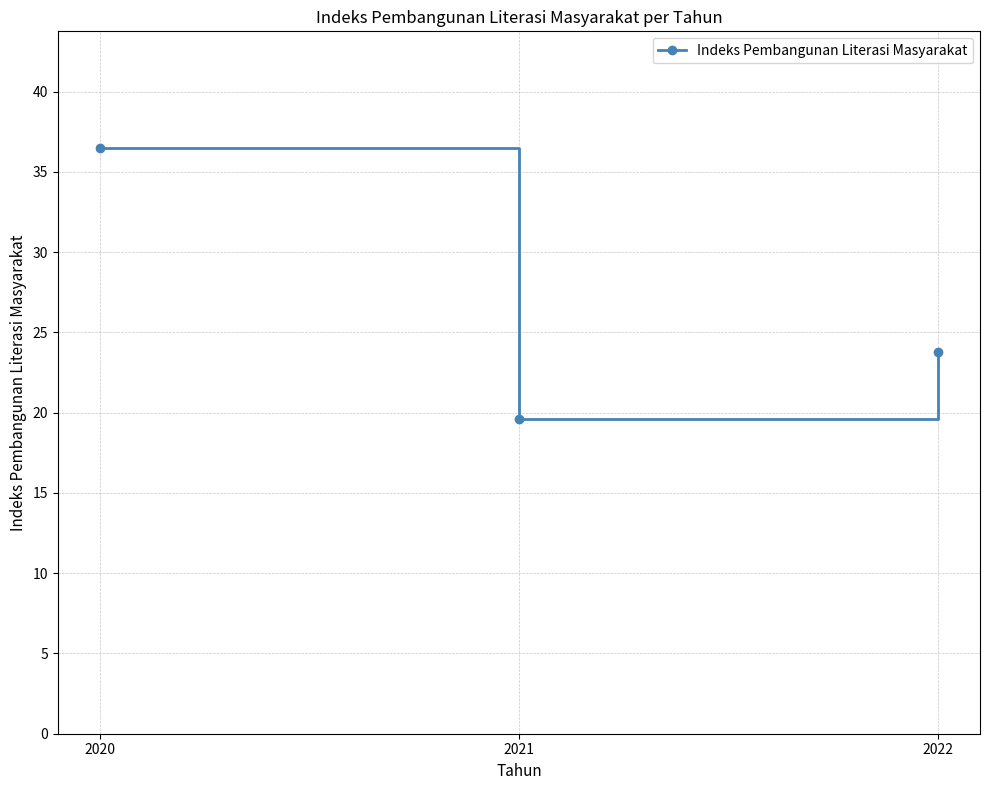

Reading left to right, transcribe all the data shown in this chart.

36.5	19.6	23.8